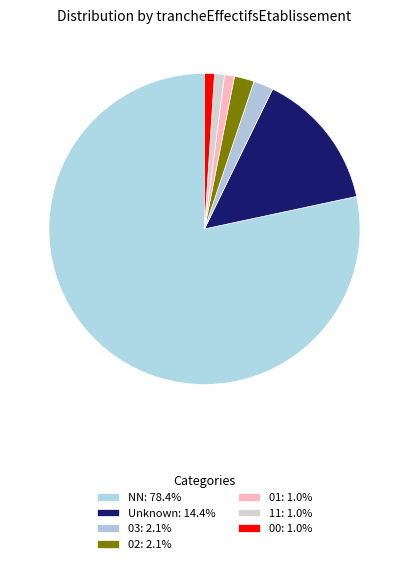

What is the smallest slice in the pie chart?

01